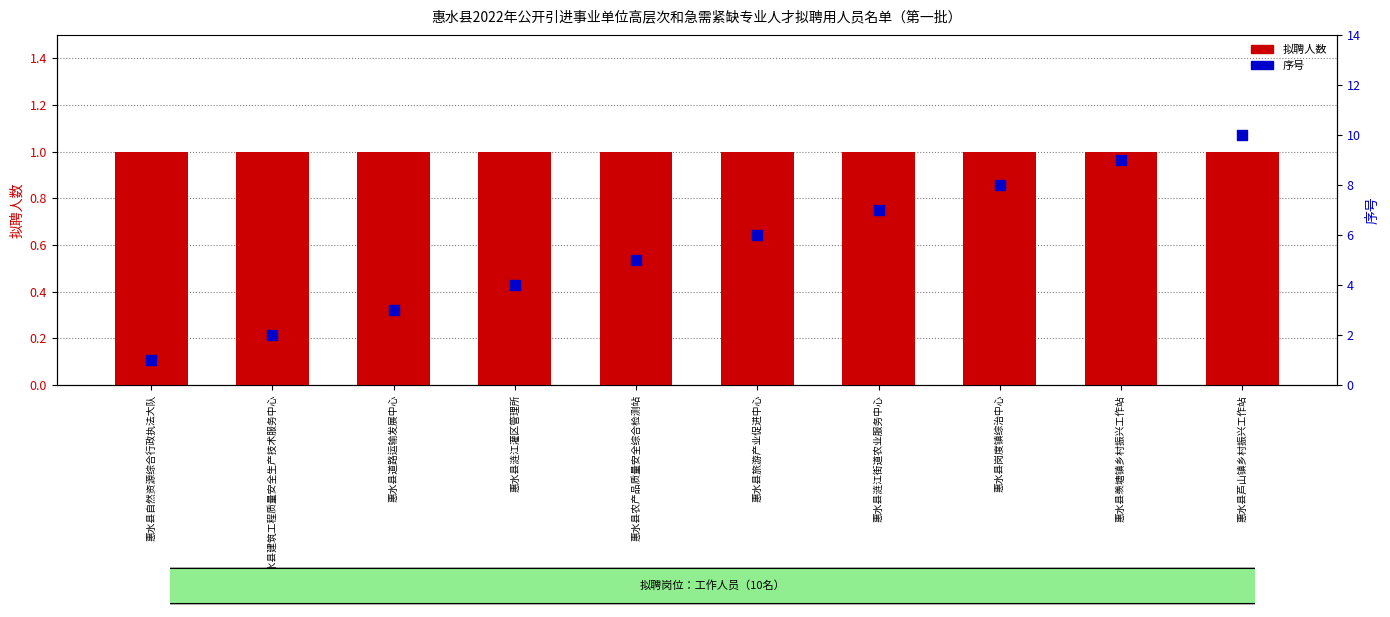

Which series has the largest total across all categories?

序号